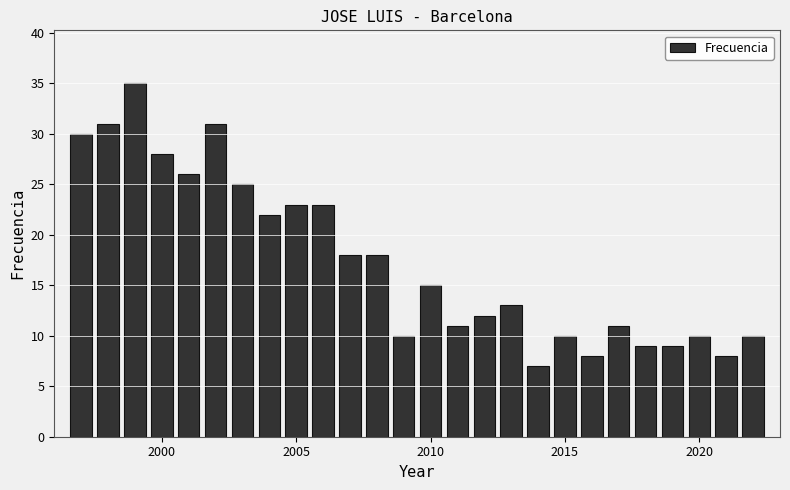

What is the value of the 16th bar from the left?

12